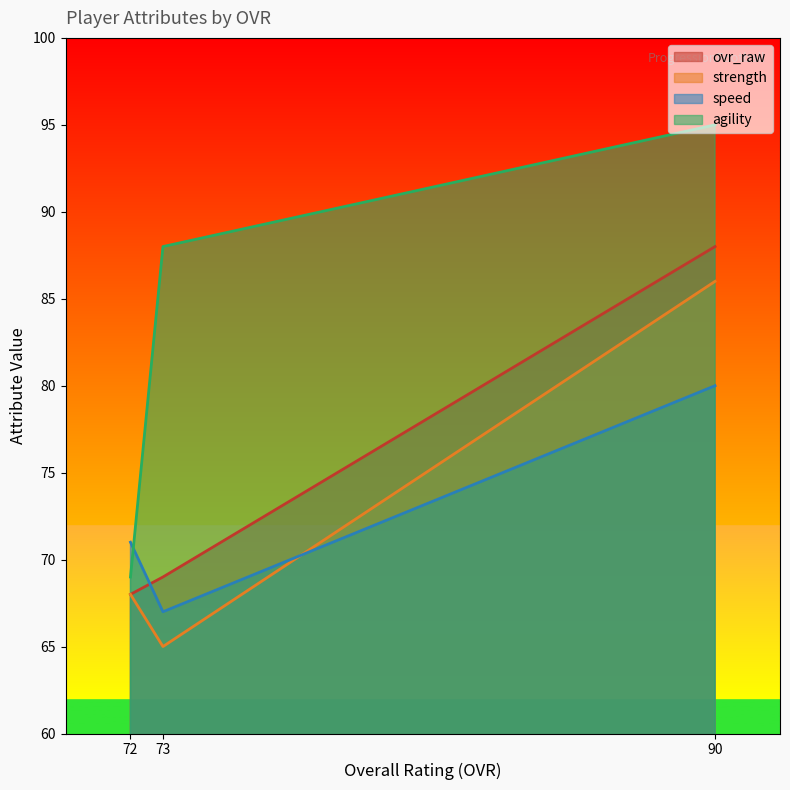

How many agility values are between 69 and 95?

3